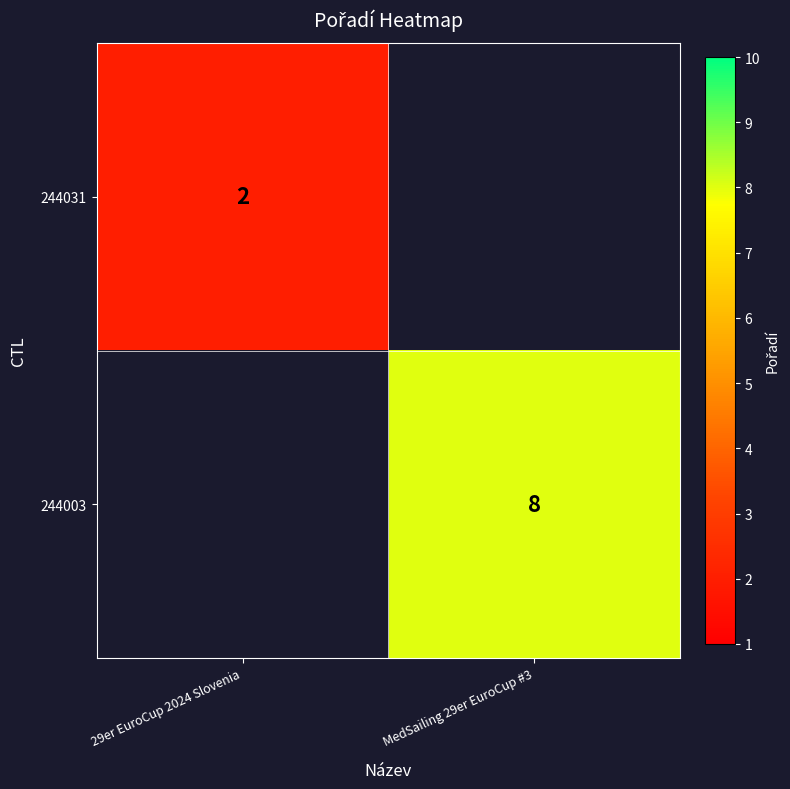

True or false: 244031 has a value of 2 at 29er EuroCup 2024 Slovenia.

True